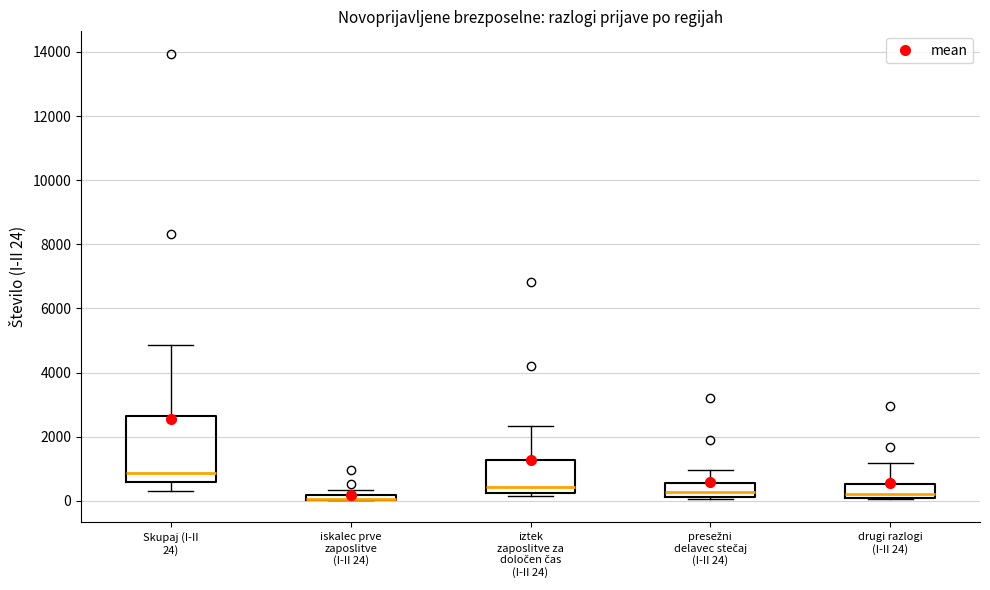

Where is the upper edge of the box for iztek zaposlitve za določen čas (I-II 24) on the y-axis? The values are not printed on the chart, so give them approximately, as read against the axis.

1200